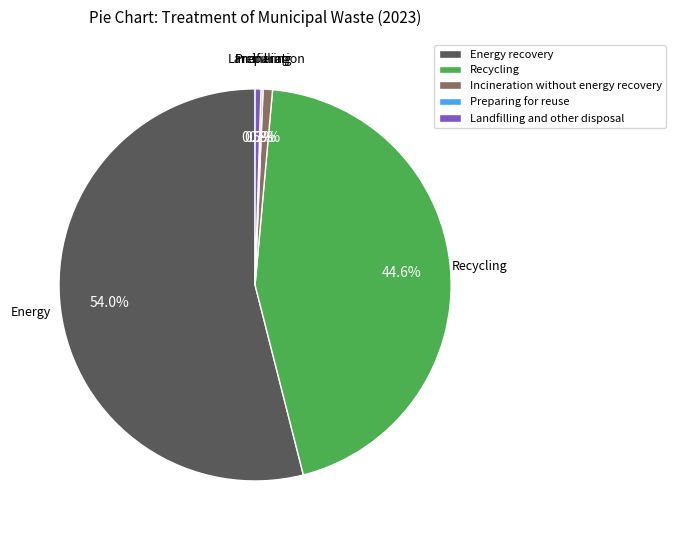

Does Incineration without energy recovery represent more than half of the total?

No